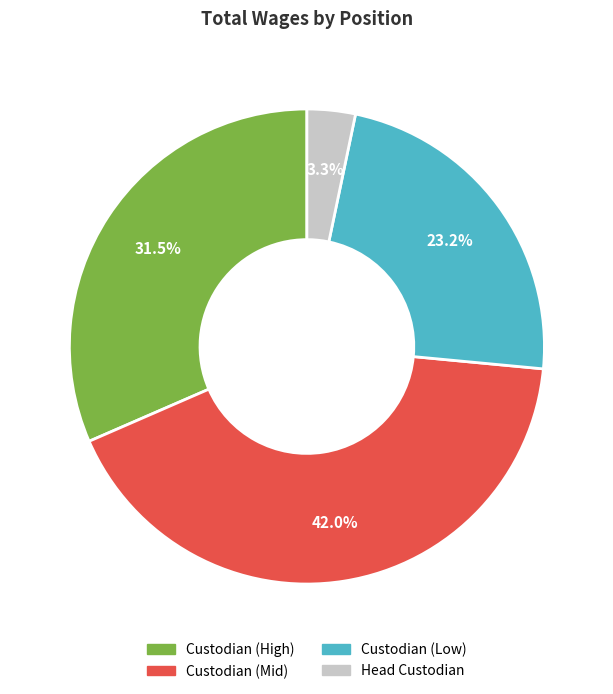

Is there a majority slice in this chart?

No